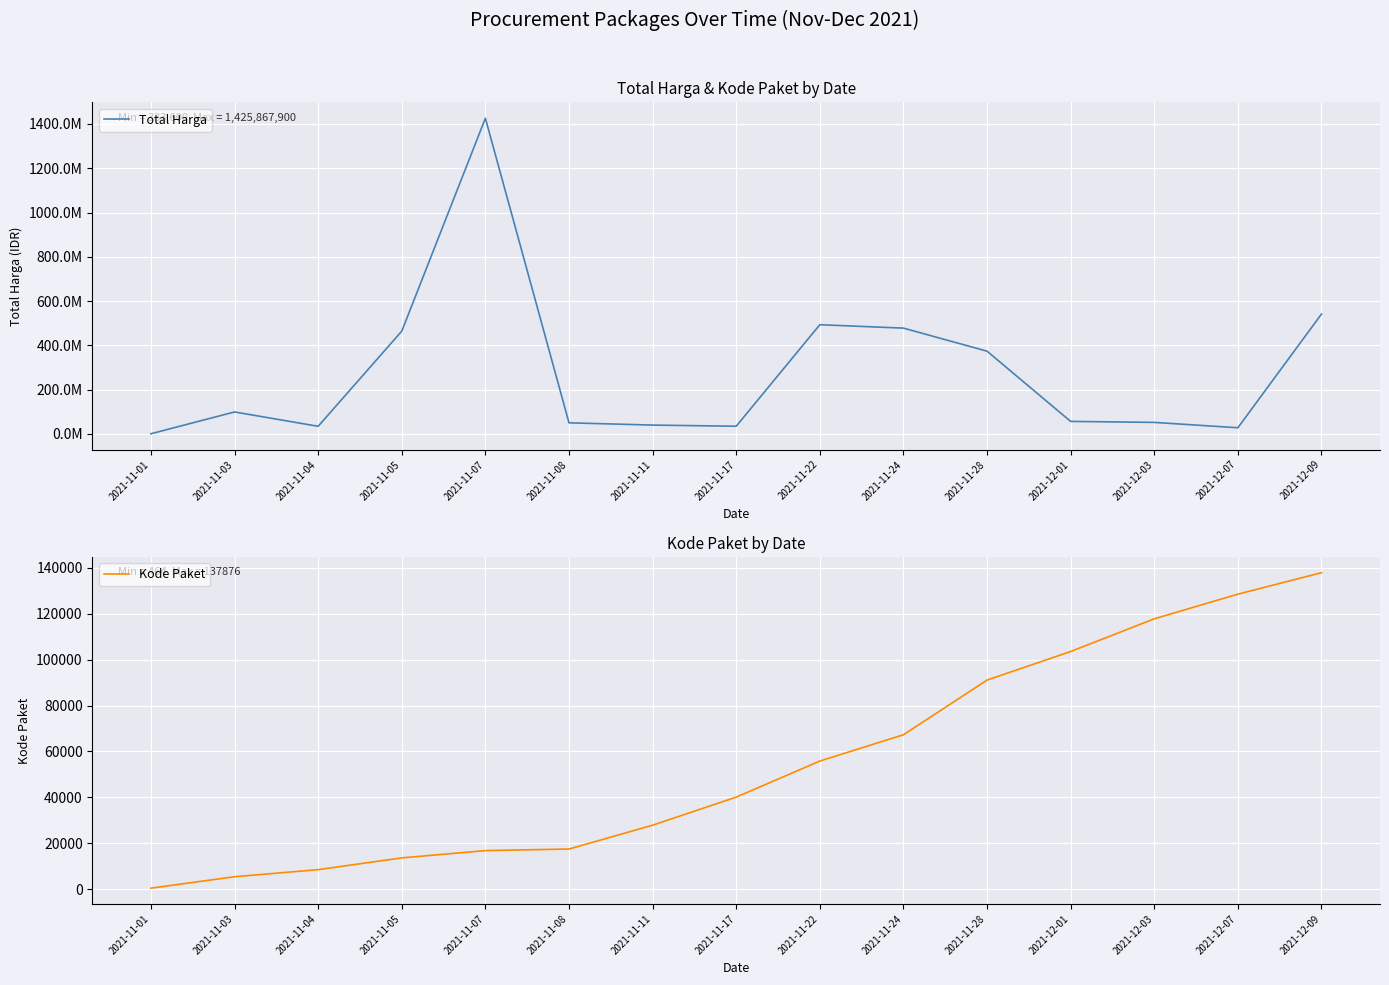

The Kode Paket series shows 7458 at 2021-11-03. True or false?

False